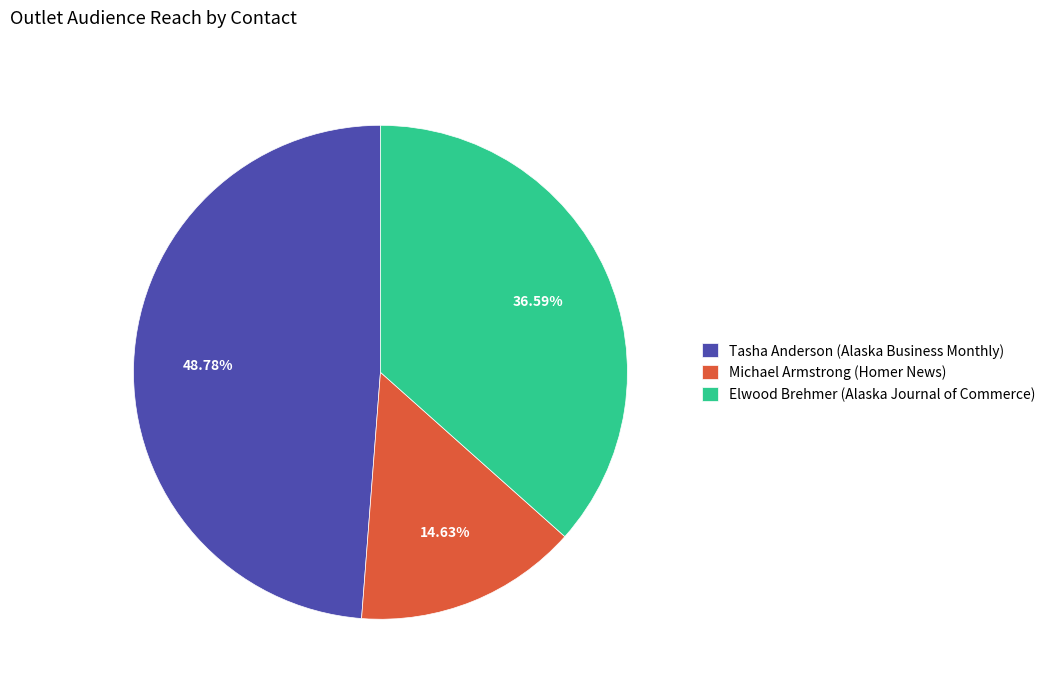

Approximately how many times larger is the value at Tasha Anderson (Alaska Business Monthly) compared to Elwood Brehmer (Alaska Journal of Commerce)?

1.3